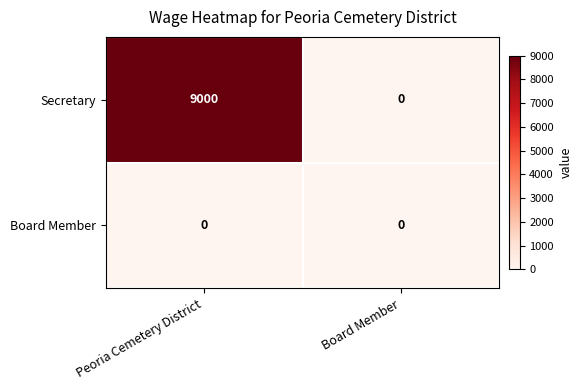

How many series are shown in this chart?

2